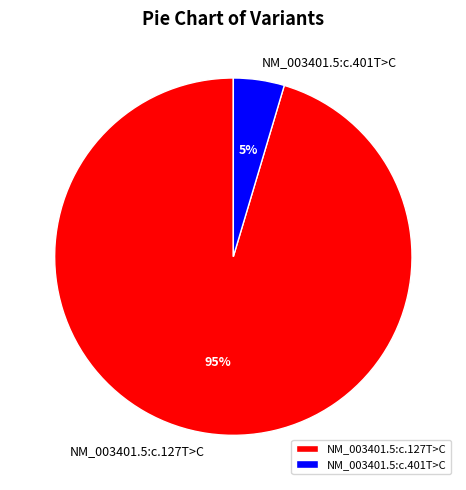

Rank the categories by value from highest to lowest.

NM_003401.5:c.127T>C, NM_003401.5:c.401T>C